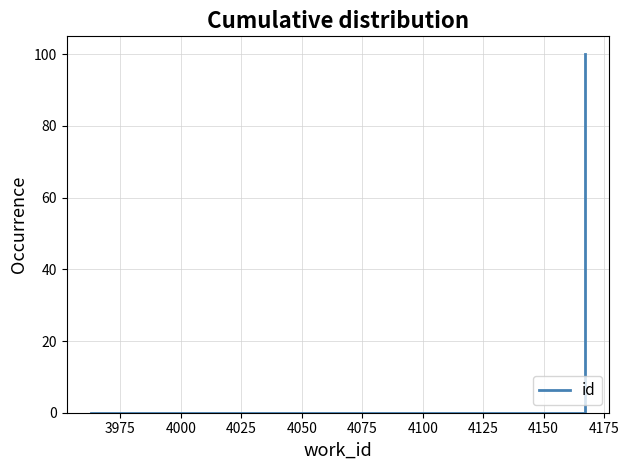

How many data points are less than 3?

1